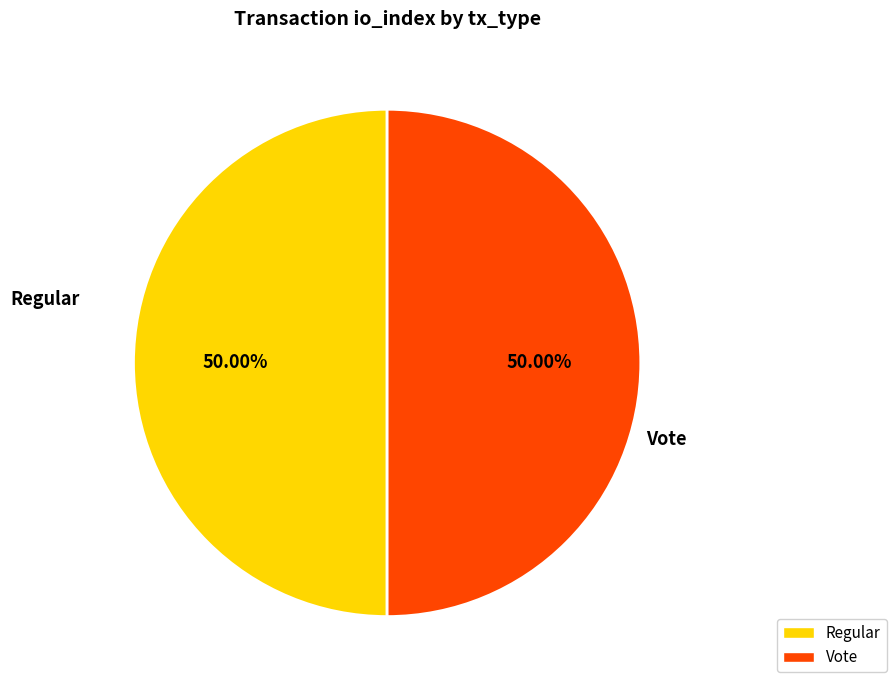

What portion of the pie excludes Regular?

50.0%